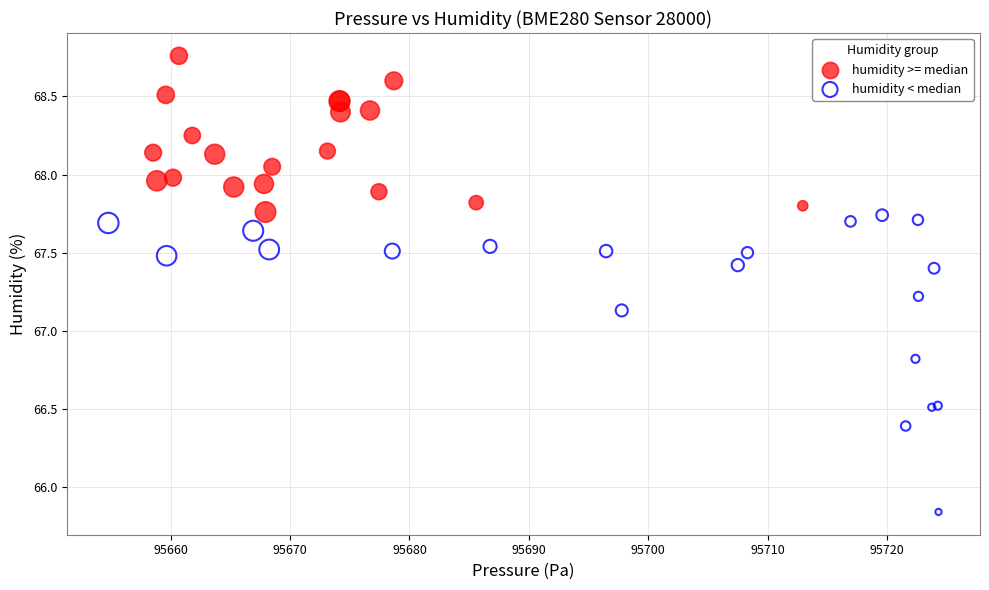

Which series contains the highest Y value?

humidity >= median